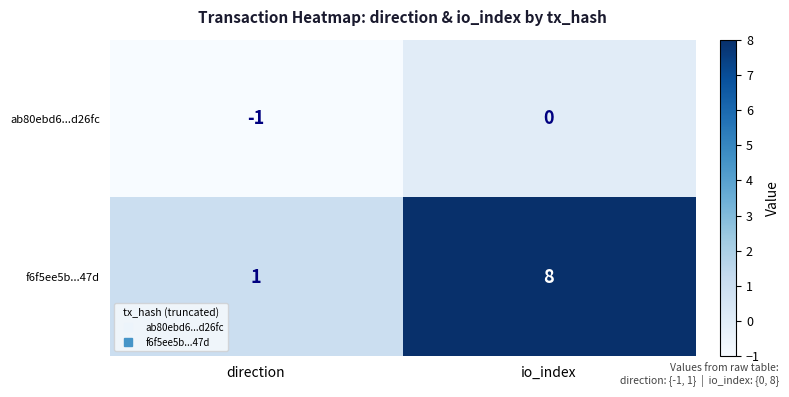

How many distinct data groups are displayed?

2